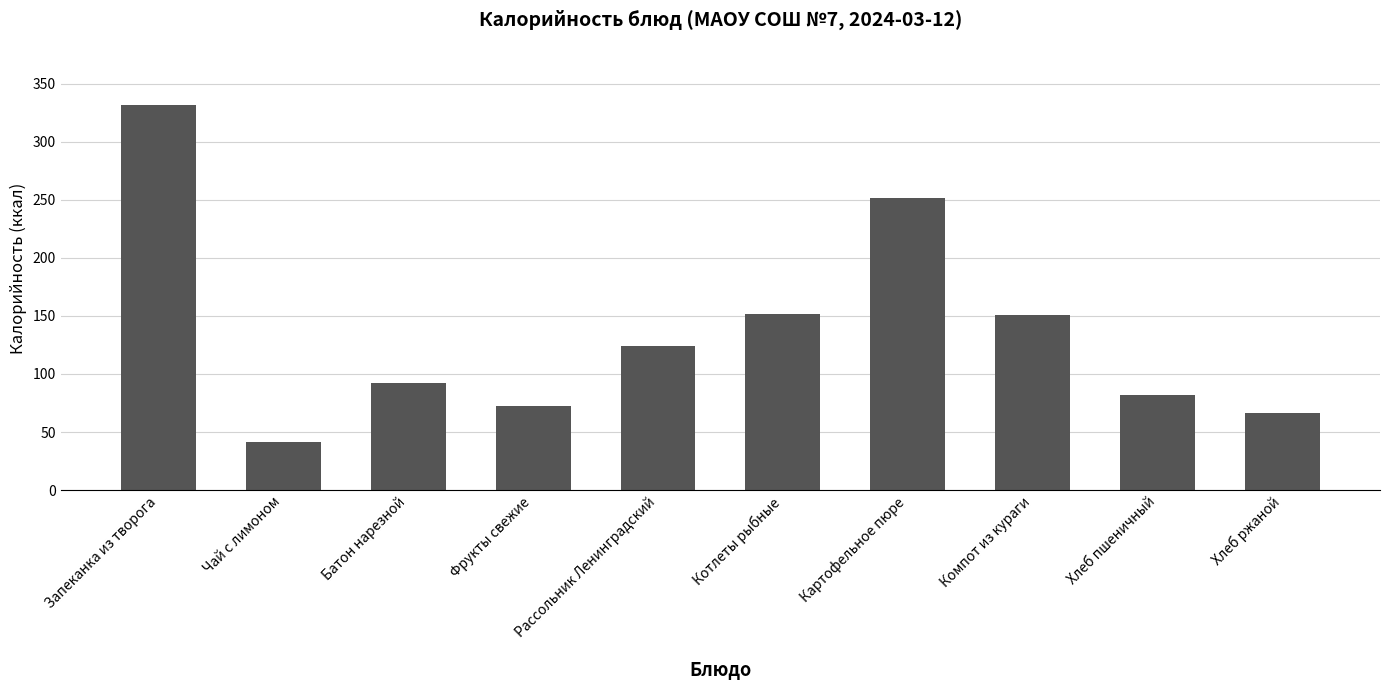

Approximately how many times larger is the value at Батон нарезной compared to Фрукты свежие?

1.3